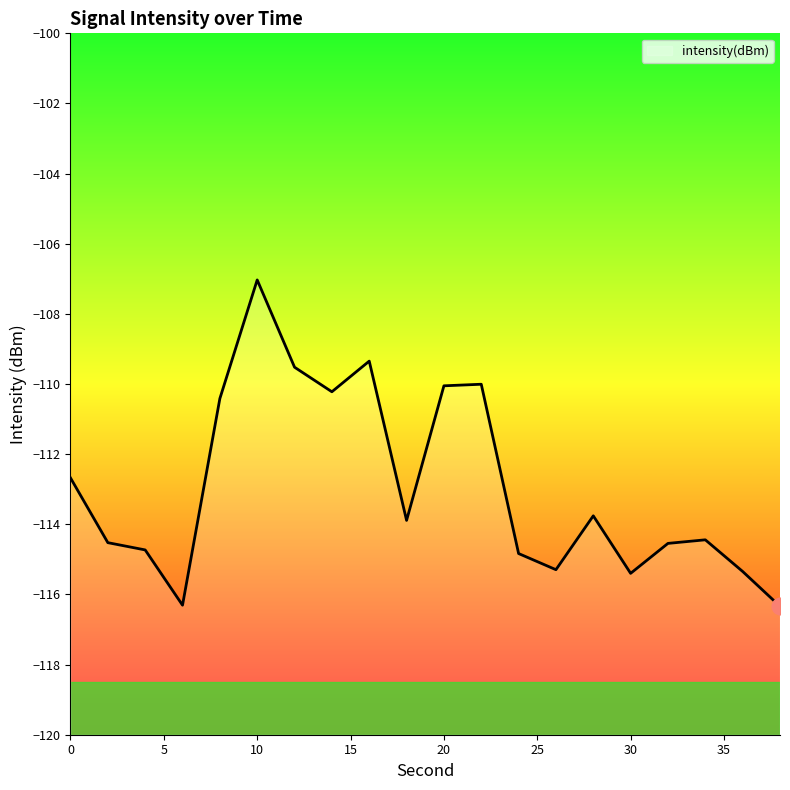

True or false: the data shows -107.0 at 10.

True